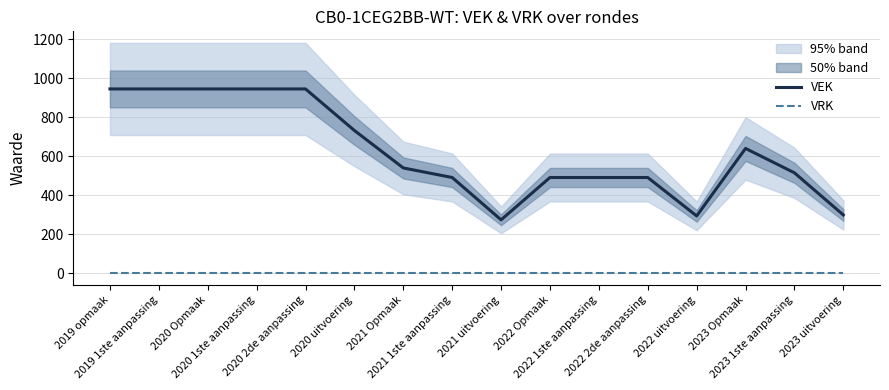

How many distinct data groups are displayed?

2